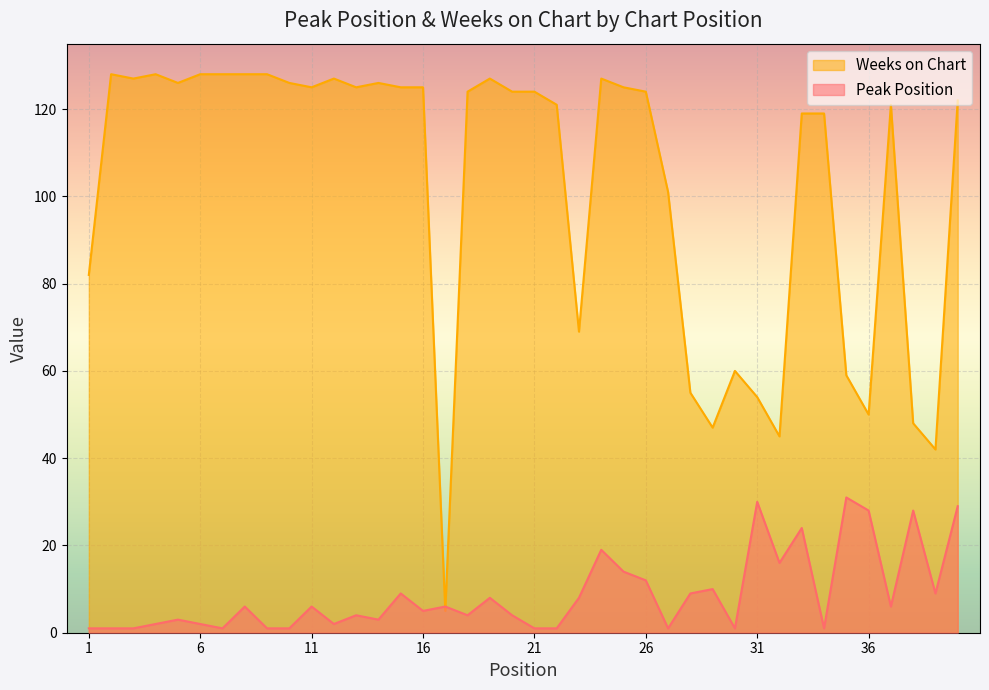

At how many categories does at least one series exceed 26?

39